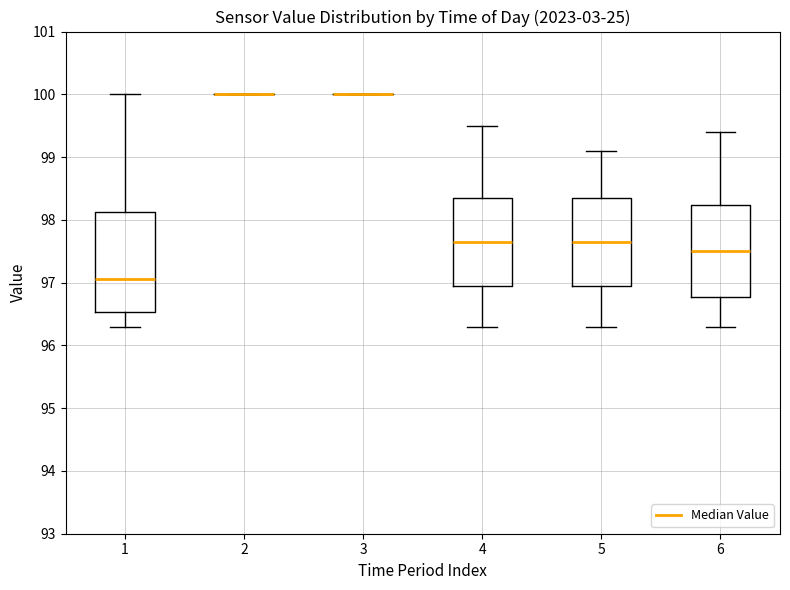

Reading left to right, transcribe this box plot: for each box, give where its median line is, the range the box spans, and where its two whiskers end, as read against the y-axis. The values are not printed on the chart, so give them approximately, as read against the axis.

1: median 97.1, box 96.5 to 98.1, whiskers 96.3 to 100.0
2: box collapsed to a line at 100.0, whiskers 100.0 to 100.0
3: box collapsed to a line at 100.0, whiskers 100.0 to 100.0
4: median 97.7, box 97.0 to 98.4, whiskers 96.3 to 99.5
5: median 97.7, box 97.0 to 98.4, whiskers 96.3 to 99.1
6: median 97.5, box 96.8 to 98.2, whiskers 96.3 to 99.4